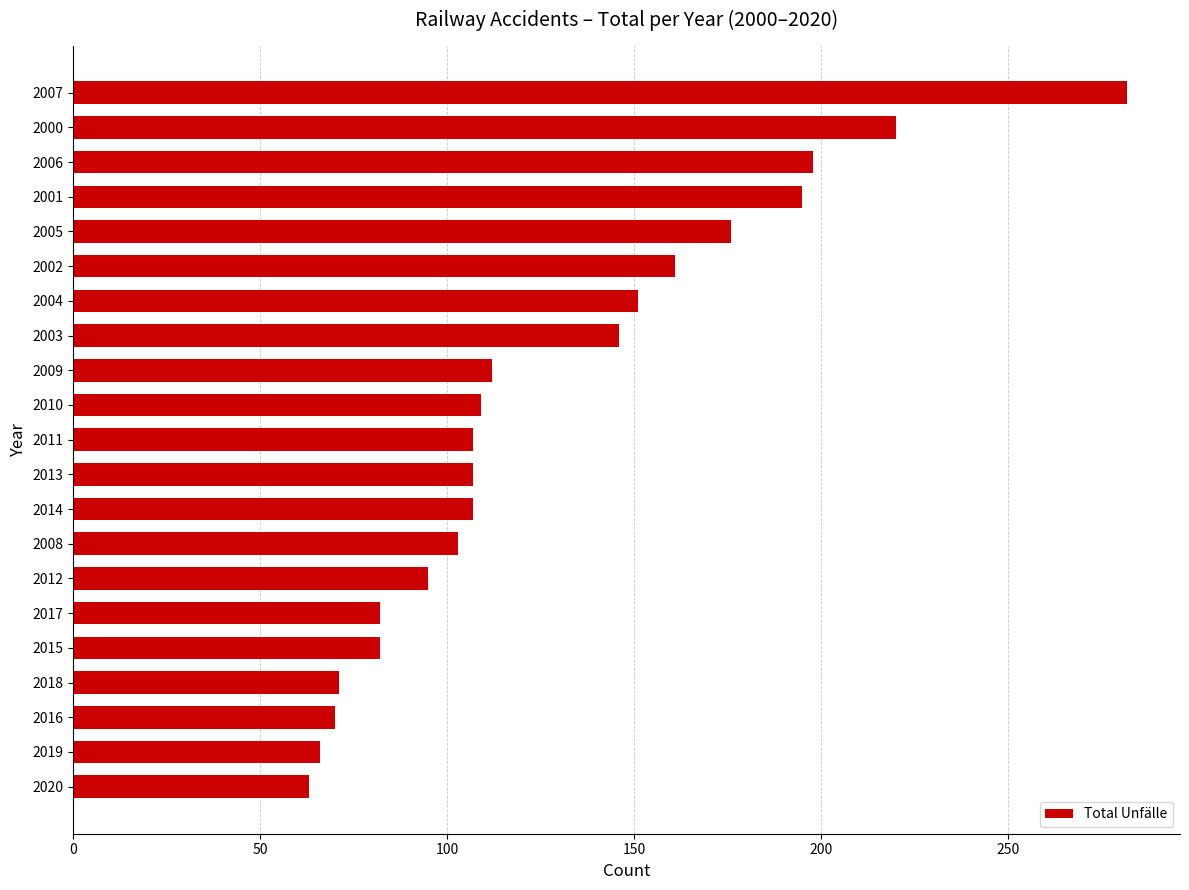

Where is the data nearest to the value 172?

2005